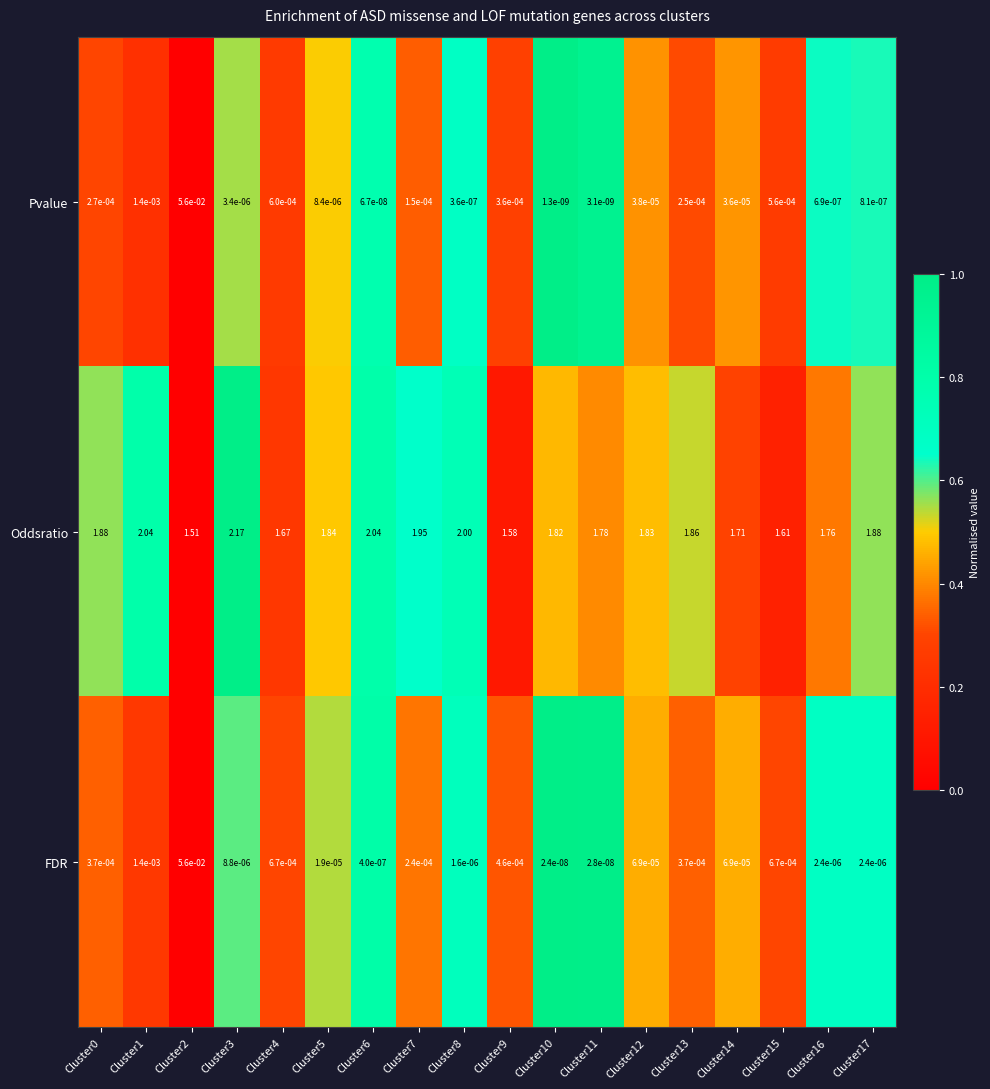

Between Cluster6 and Cluster13, which series saw the biggest shift?

Oddsratio